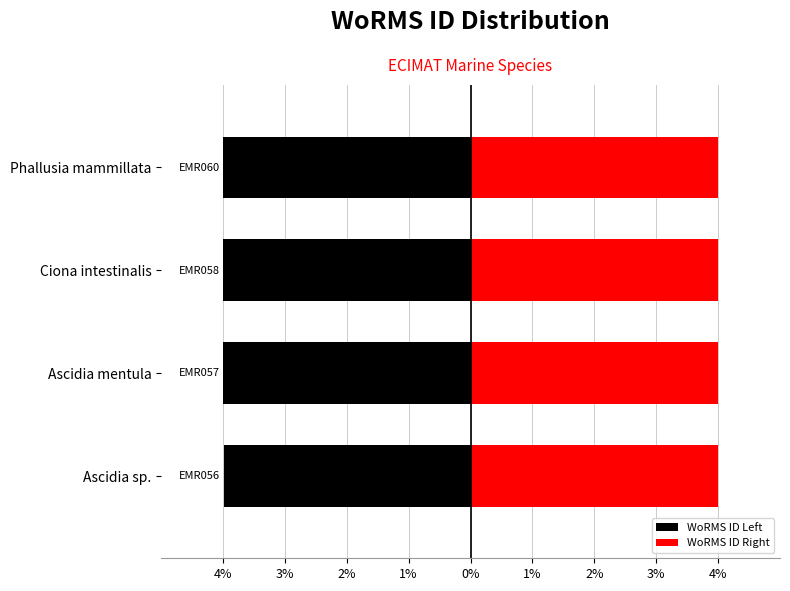

What are all the series names shown in the legend?

WoRMS ID Left, WoRMS ID Right